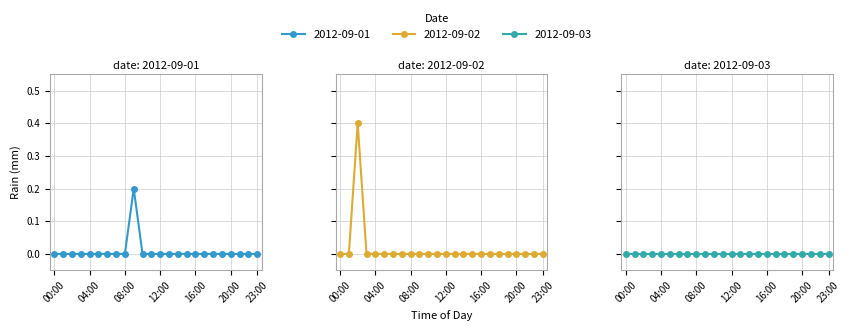

Which series has the largest range (max minus min)?

2012-09-02